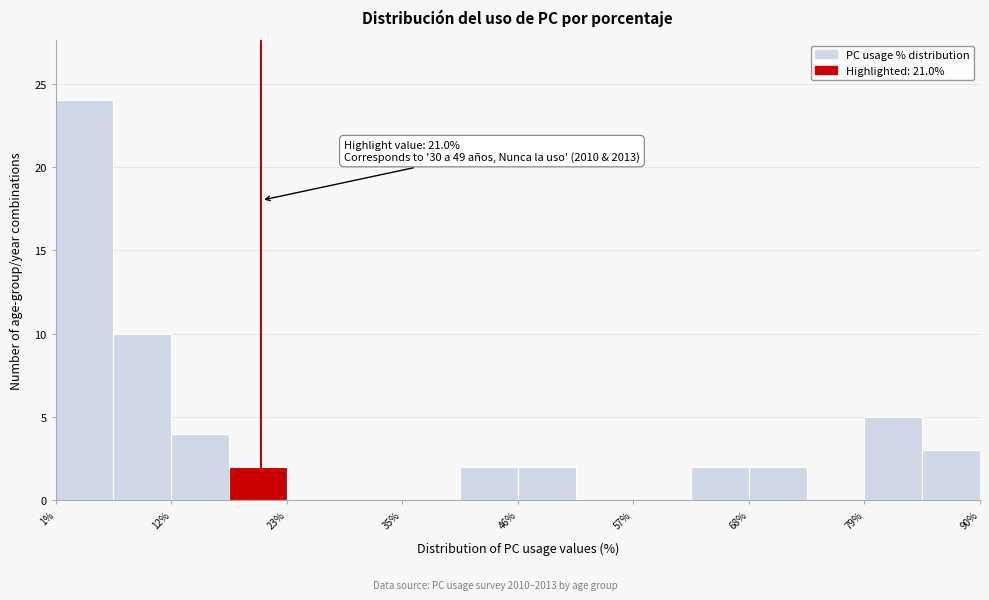

Around what value on the x-axis is the tallest bar? Give the approximate position of its centre, as read against the axis.

4